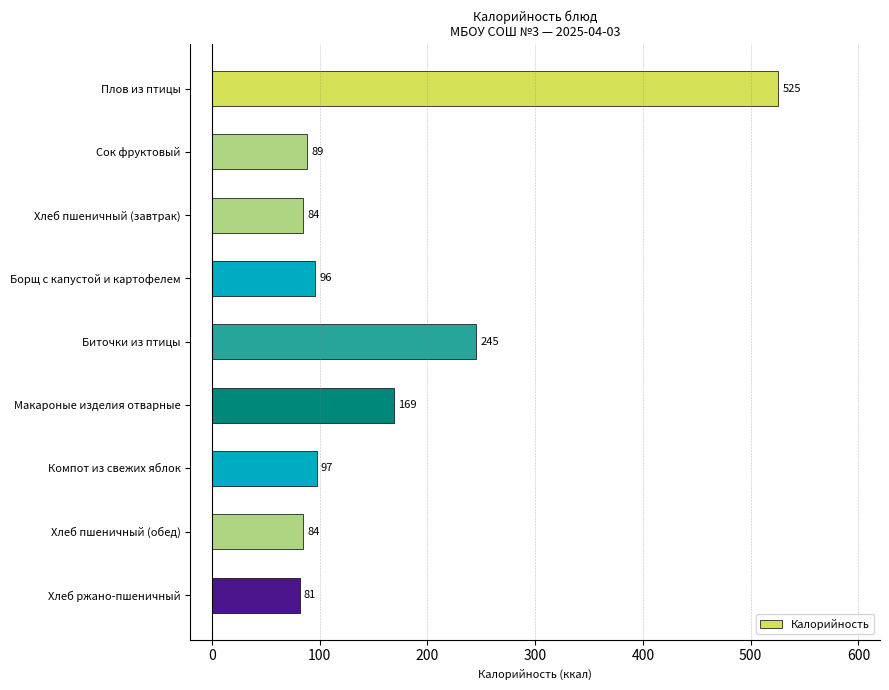

Which category has the lowest value across all series?

Хлеб ржано-пшеничный